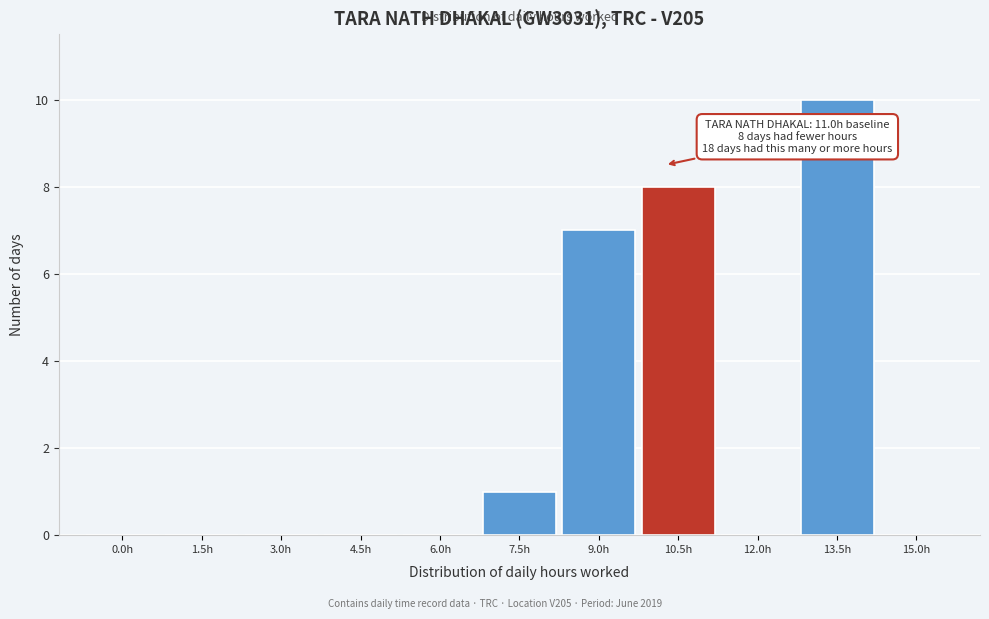

Reading left to right, extract all data points from this chart.

0.0h=0	1.5h=0	3.0h=0	4.5h=0	6.0h=0	7.5h=1	9.0h=7	10.5h=8	12.0h=0	13.5h=10	15.0h=0